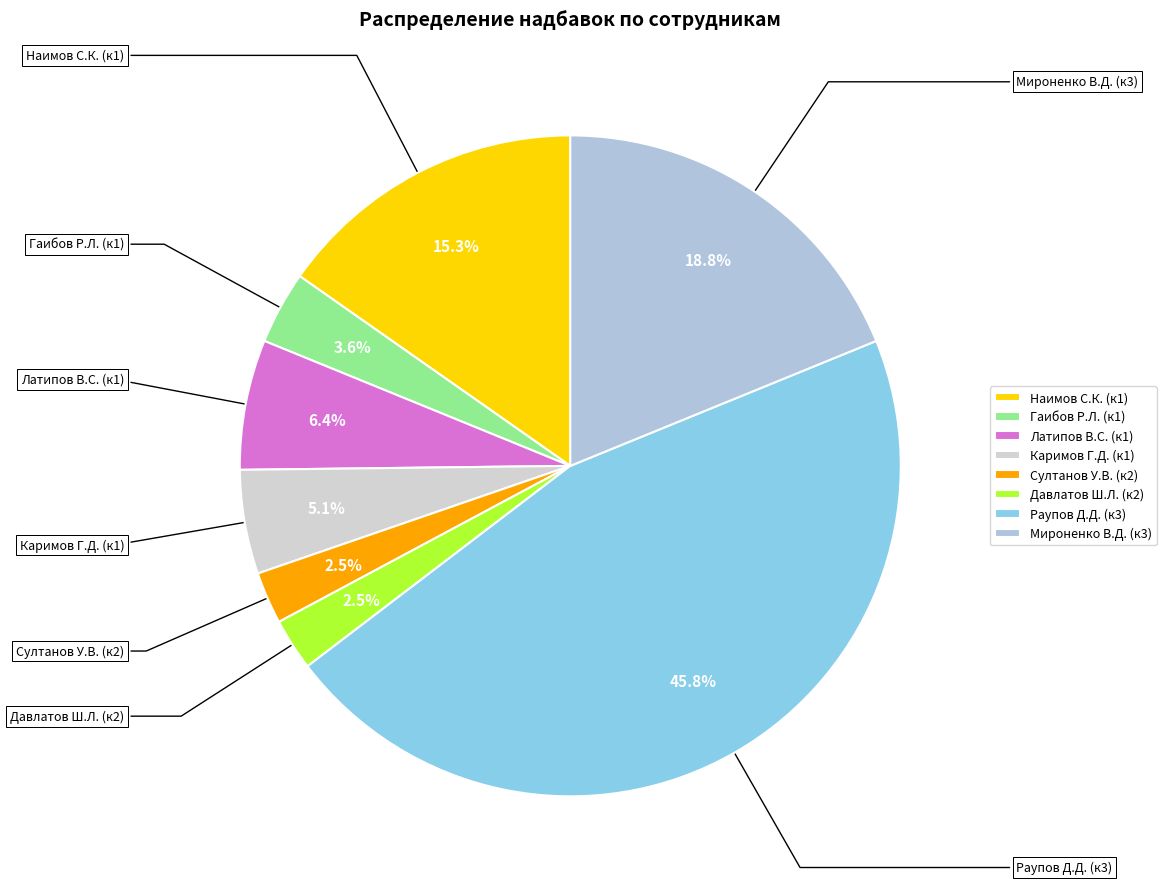

What percentage is NOT represented by Давлатов Ш.Л. (к2)?

97.5%